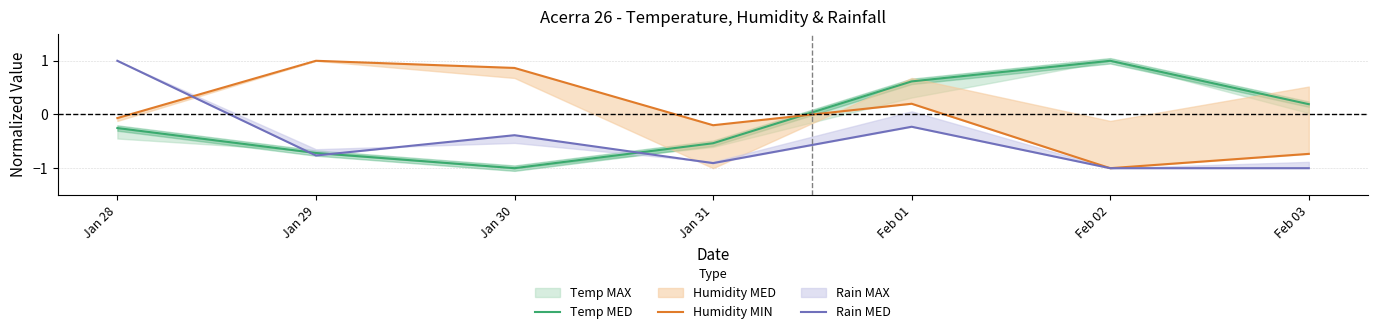

How many data points does each series have?

7